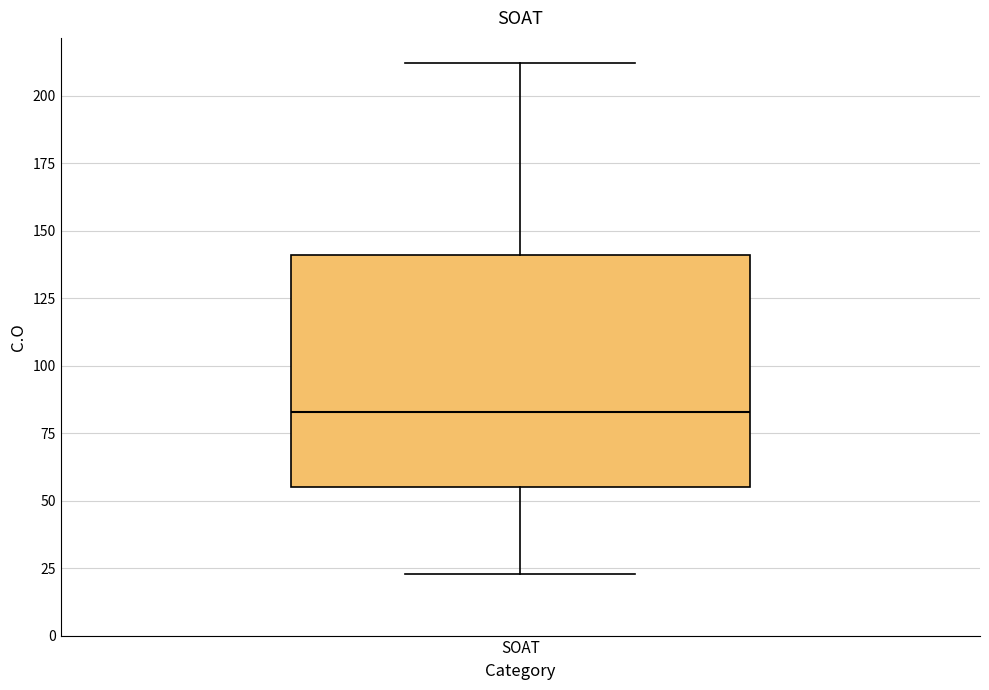

Where does the upper whisker of the box for SOAT end on the y-axis? The values are not printed on the chart, so give them approximately, as read against the axis.

210